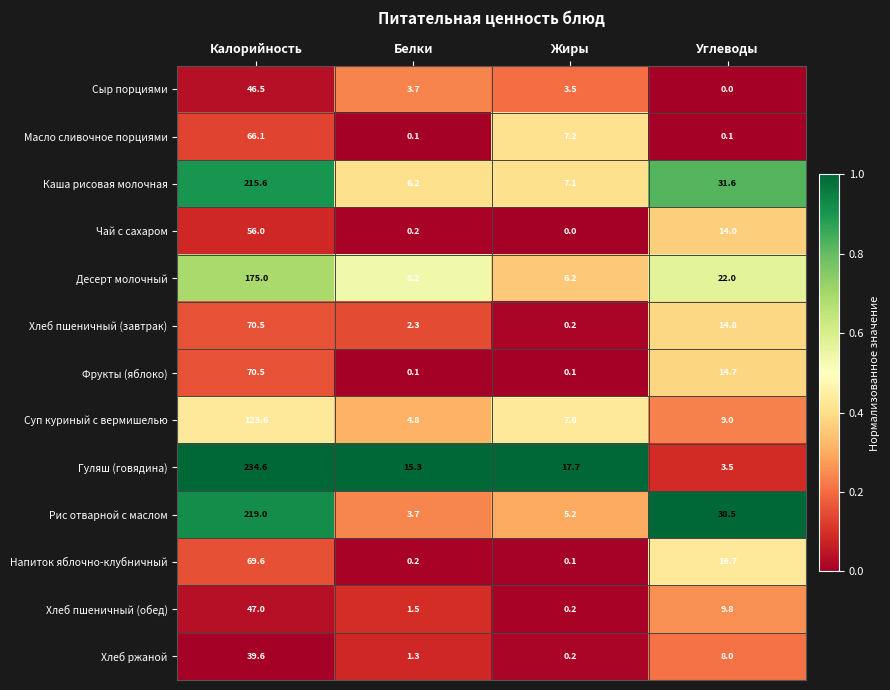

Where is Хлеб пшеничный (обед) nearest to the value 23?

Углеводы